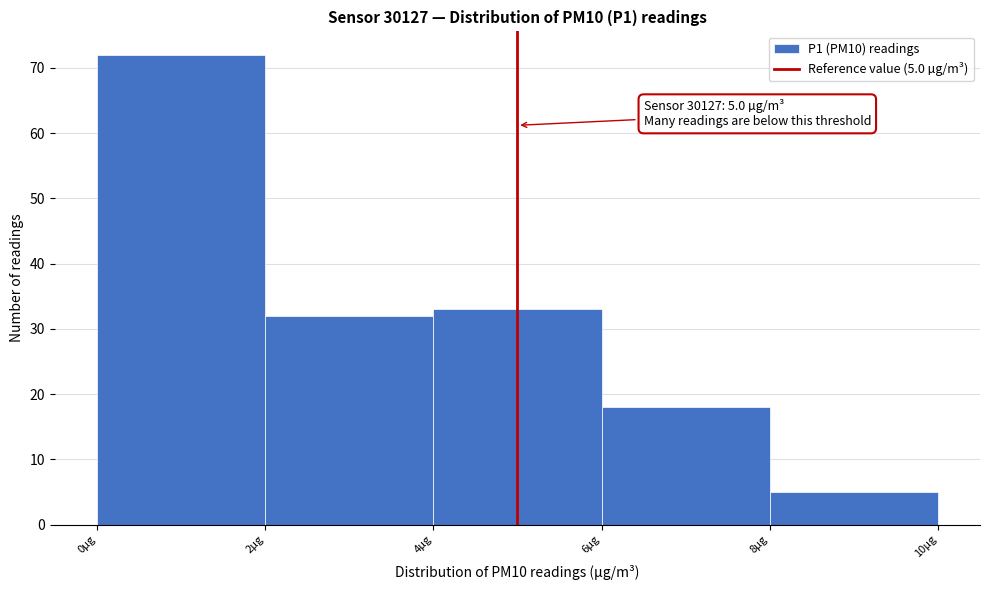

Over which range of the x-axis is the bar tallest?

0 to 2